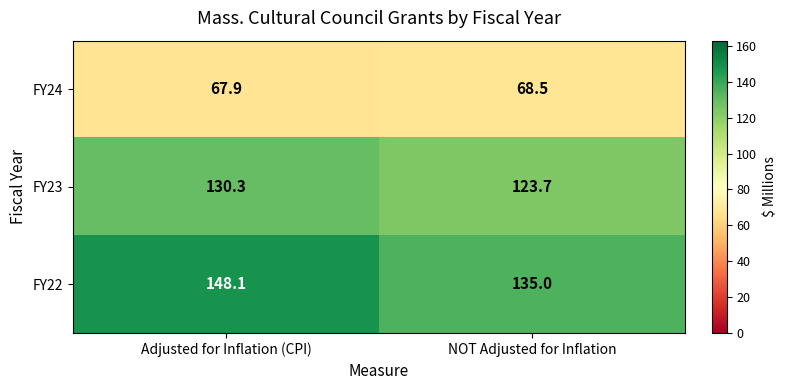

Reading left to right, transcribe all the data shown in this chart.

FY24: Adjusted for Inflation (CPI)=67.9	NOT Adjusted for Inflation=68.5
FY23: Adjusted for Inflation (CPI)=130.3	NOT Adjusted for Inflation=123.7
FY22: Adjusted for Inflation (CPI)=148.1	NOT Adjusted for Inflation=135.0